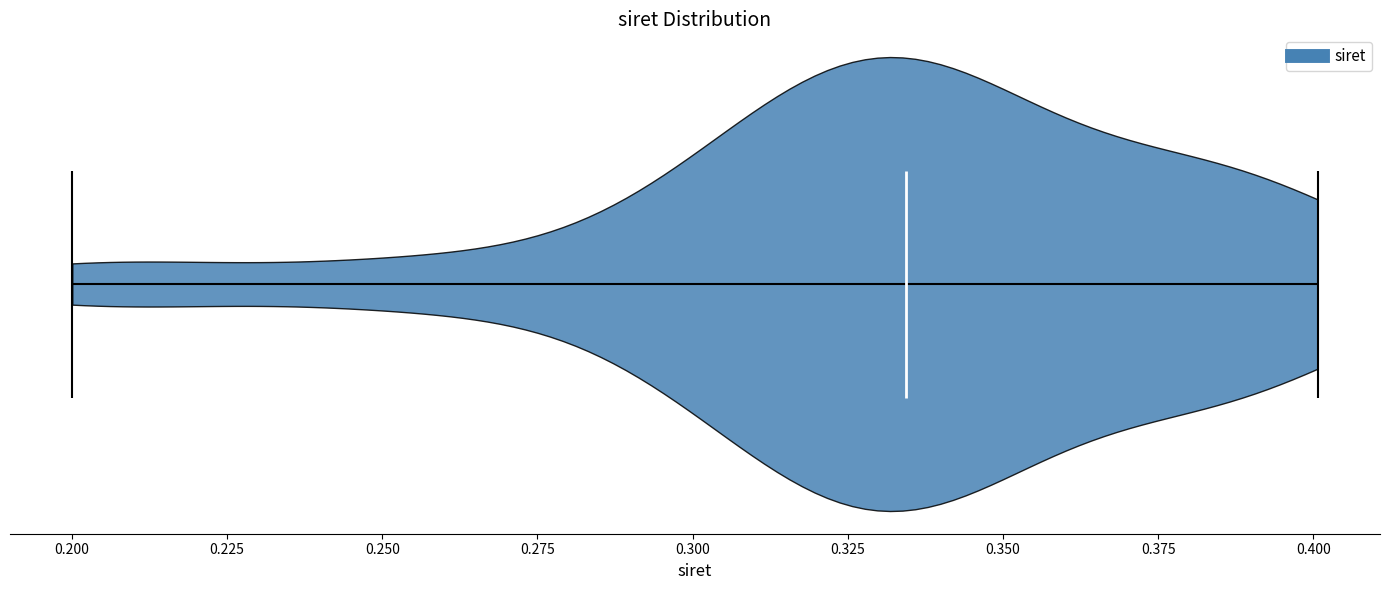

Read this violin plot against the x-axis: where its median line is, and the lowest and highest points the violin reaches. The values are not printed on the chart, so give them approximately, as read against the axis.

median line 0.335, lowest point 0.200, highest point 0.400